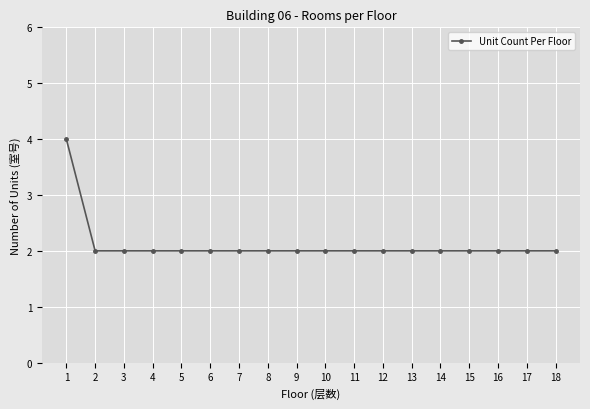

Approximately how many times larger is the value at 18 compared to 13?

1.0